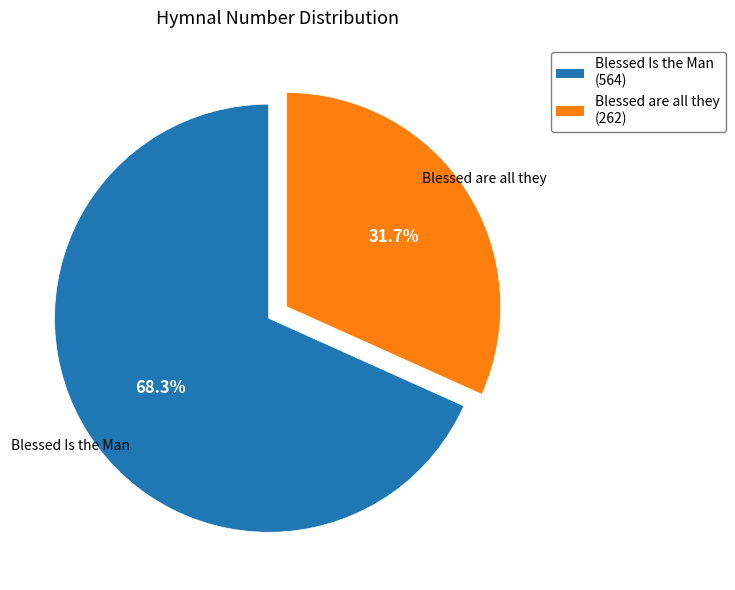

Count the number of slices in the pie.

2